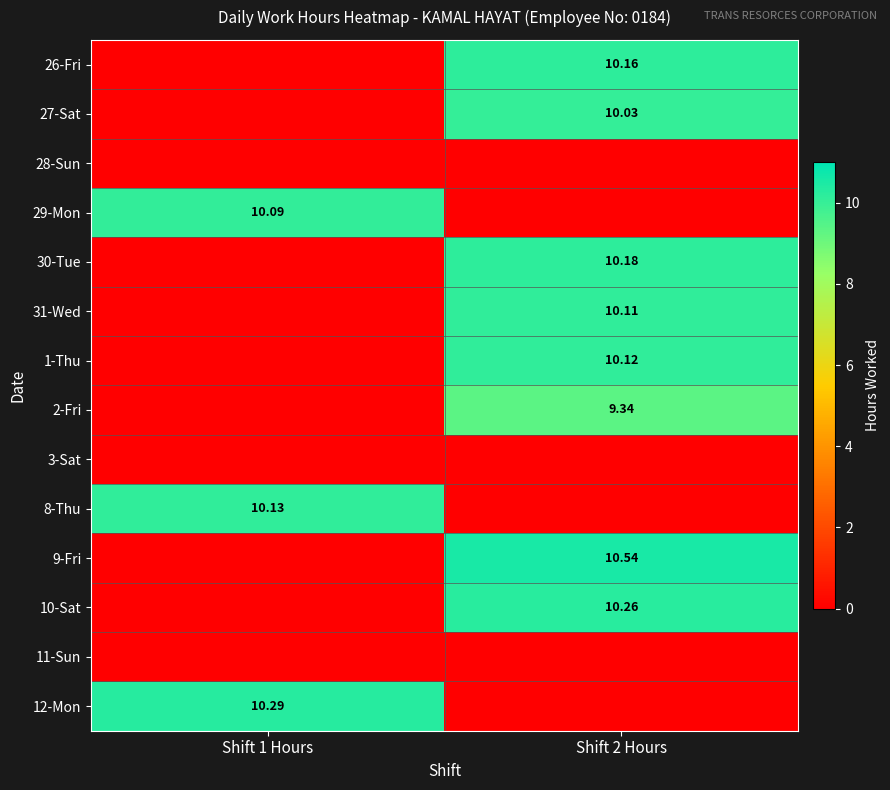

Is the value of 1-Thu at Shift 2 Hours greater than the value of 12-Mon at Shift 1 Hours?

No